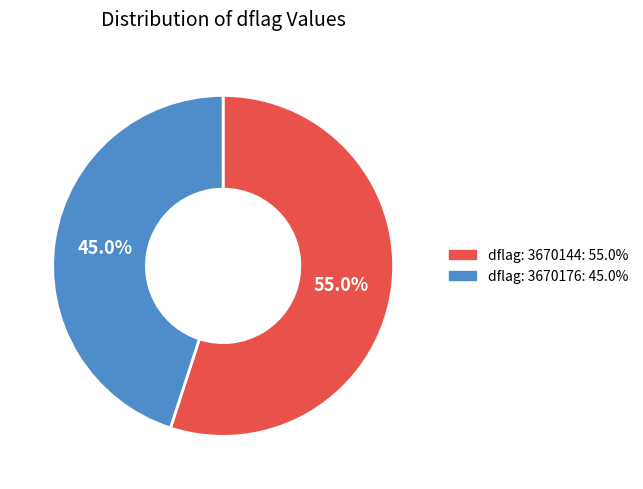

Is there a majority slice in this chart?

Yes